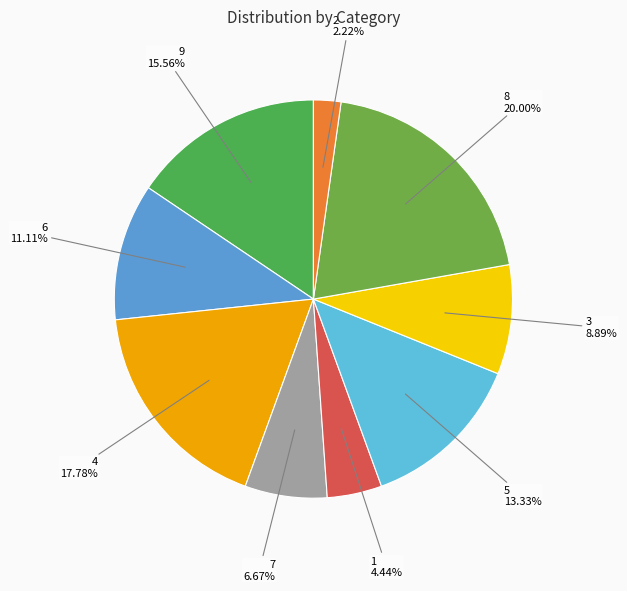

Does any single category account for the majority?

No